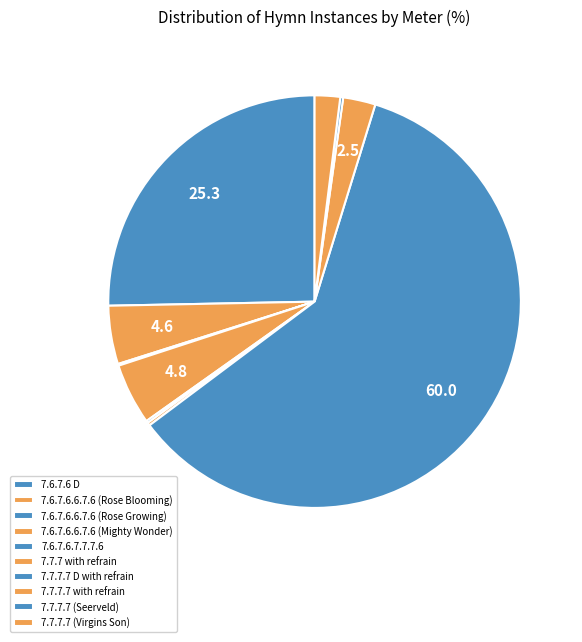

Rank the categories by value from highest to lowest.

7.7.7.7 D with refrain, 7.6.7.6 D, 7.6.7.6.6.7.6 (Mighty Wonder), 7.6.7.6.6.7.6 (Rose Blooming), 7.7.7.7 with refrain, 7.7.7.7 (Virgins Son), 7.7.7 with refrain, 7.7.7.7 (Seerveld), 7.6.7.6.7.7.7.6, 7.6.7.6.6.7.6 (Rose Growing)